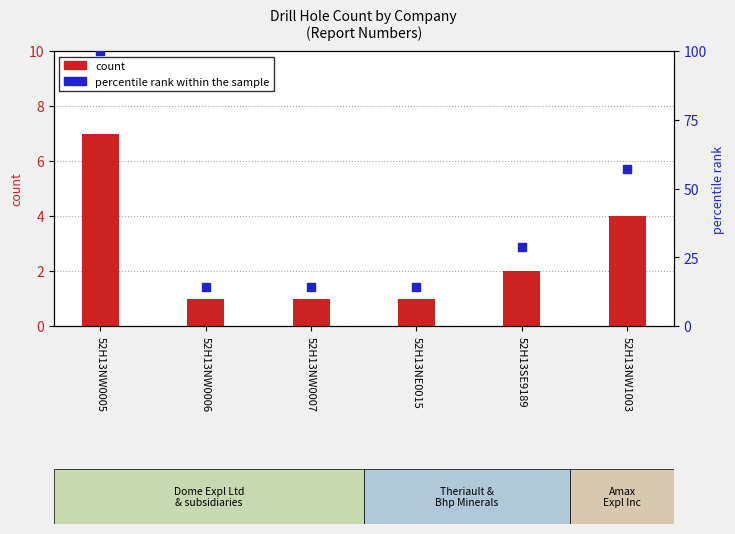

At how many categories does at least one series exceed 43?

2